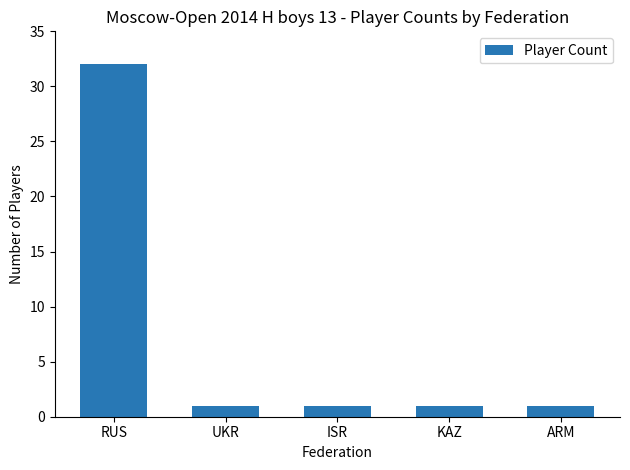

Are the bars grouped side by side (vs. stacked)?

No